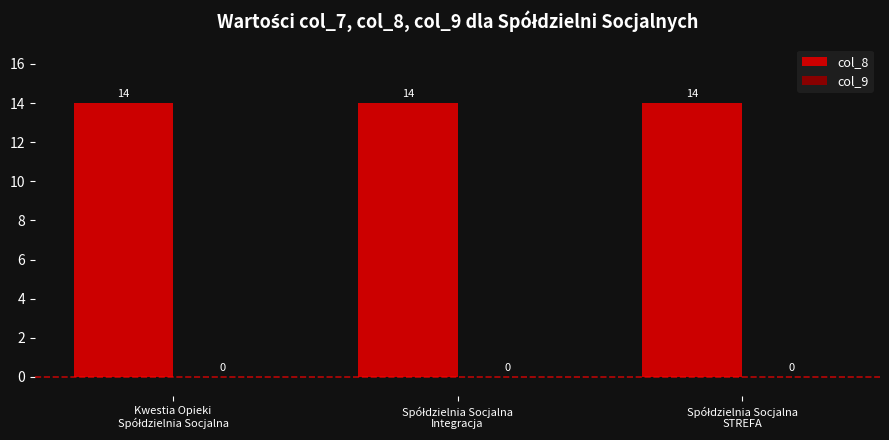

Rank the categories by col_9 value from lowest to highest.

Kwestia Opieki
Spółdzielnia Socjalna, Spółdzielnia Socjalna
Integracja, Spółdzielnia Socjalna
STREFA